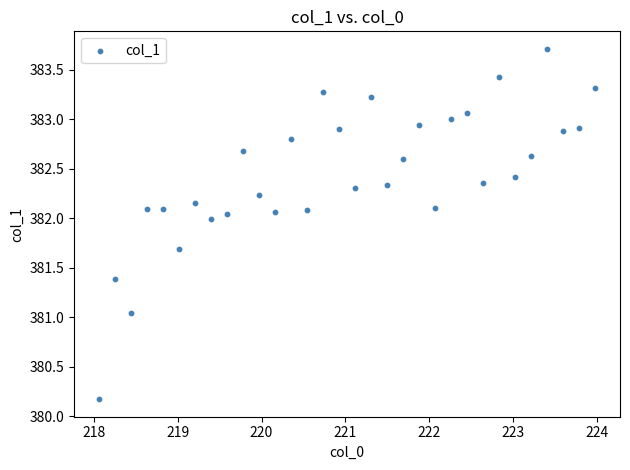

What is the range of X values (max minus min)?

5.9